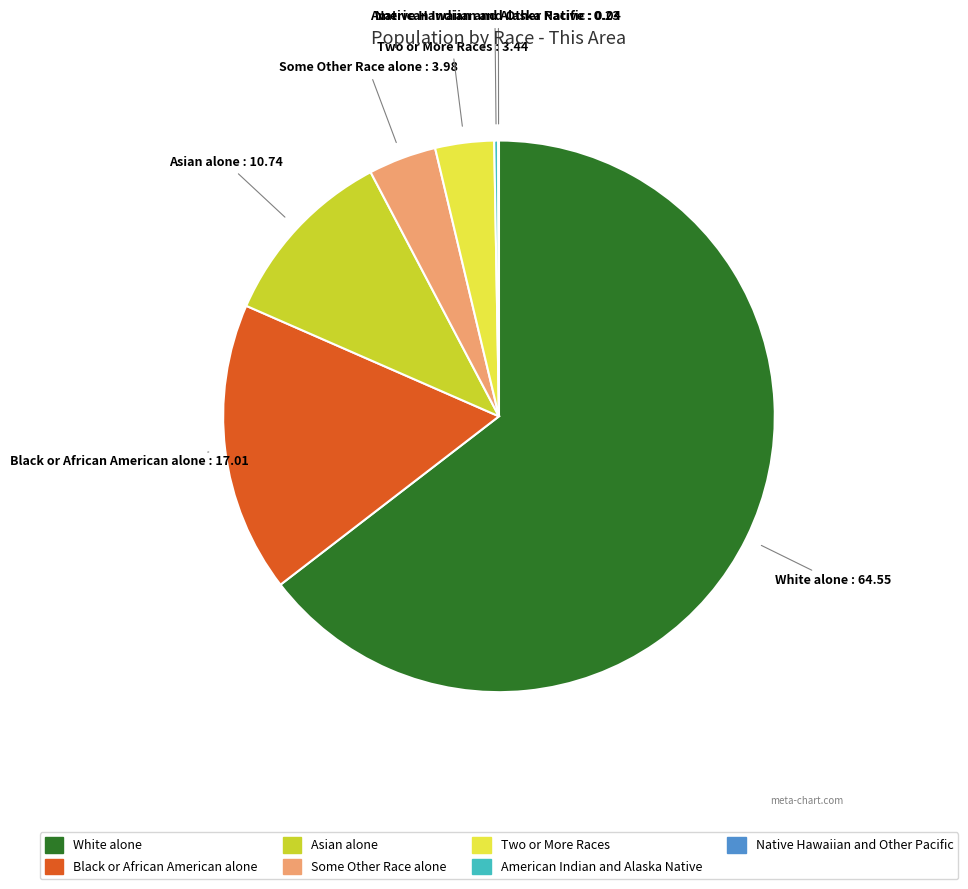

Does any single category account for the majority?

Yes